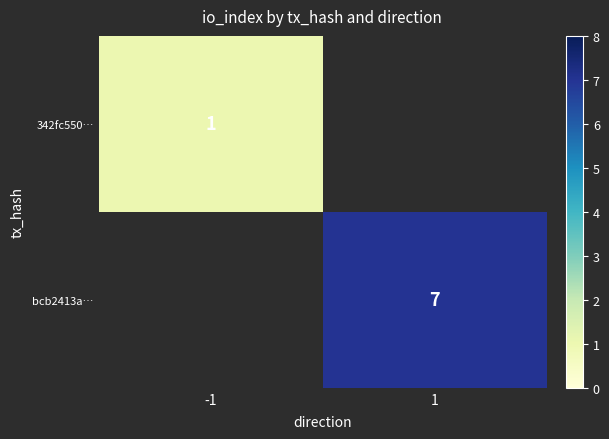

The bcb2413a… series shows 4.9 at 1. True or false?

False